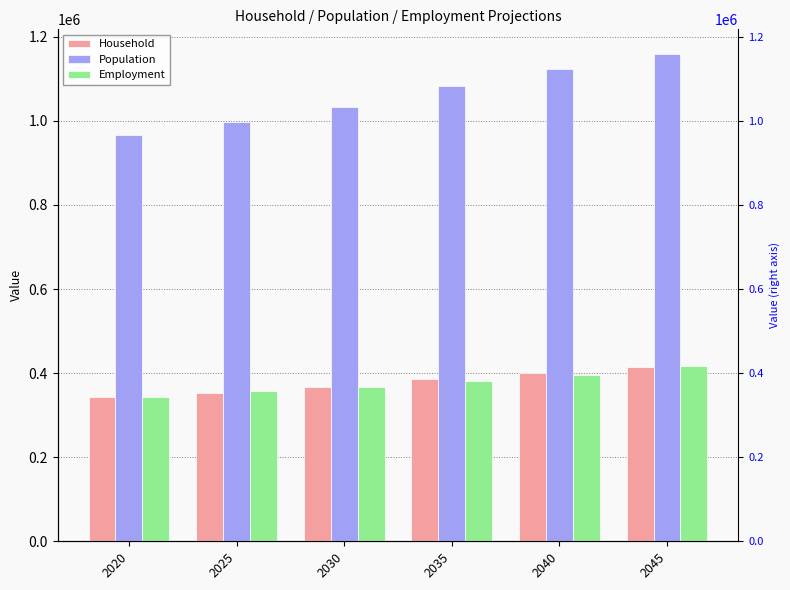

Between 2040 and 2045, which is larger?

2045